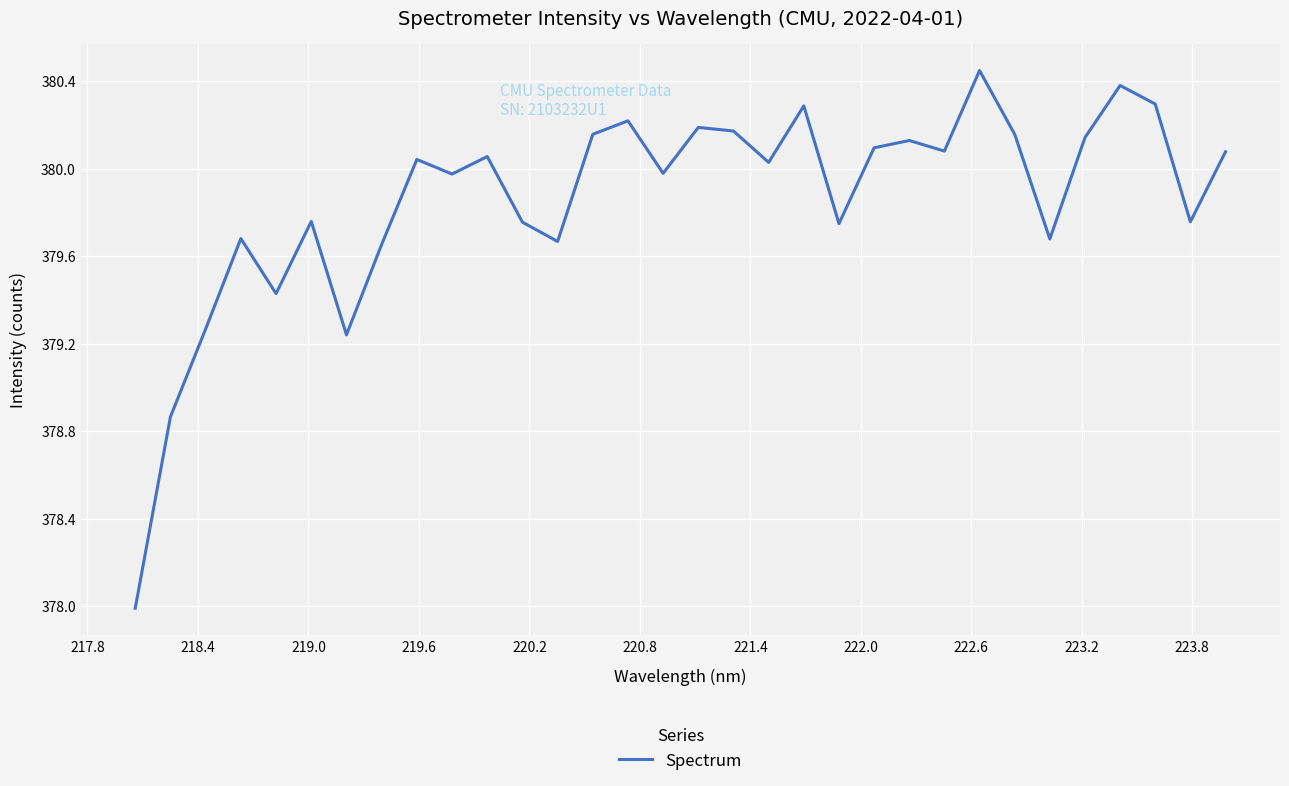

What is the sum of all values?

12155.4